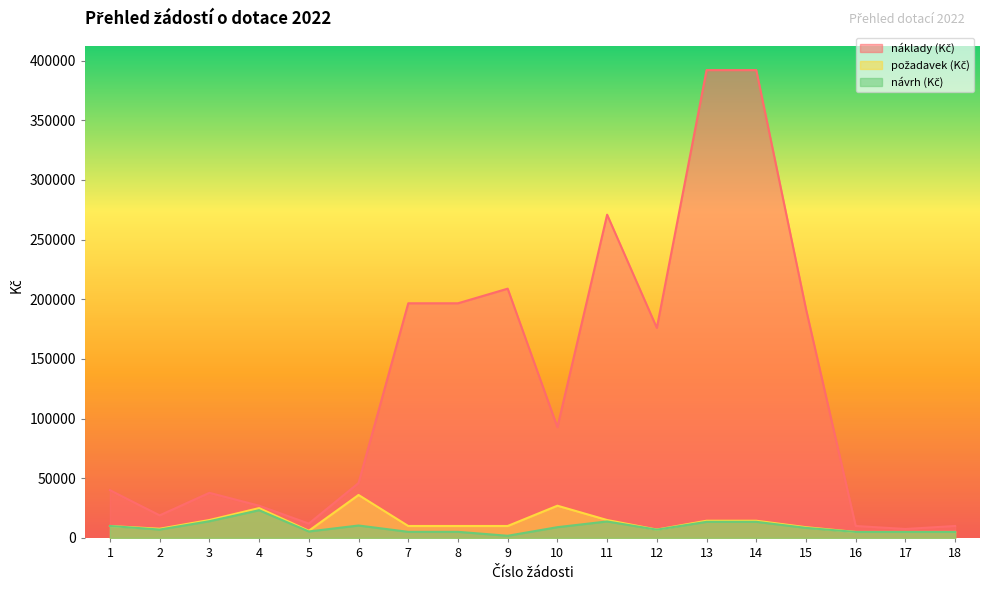

Where does the návrh (Kč) series first go above 8400?

1